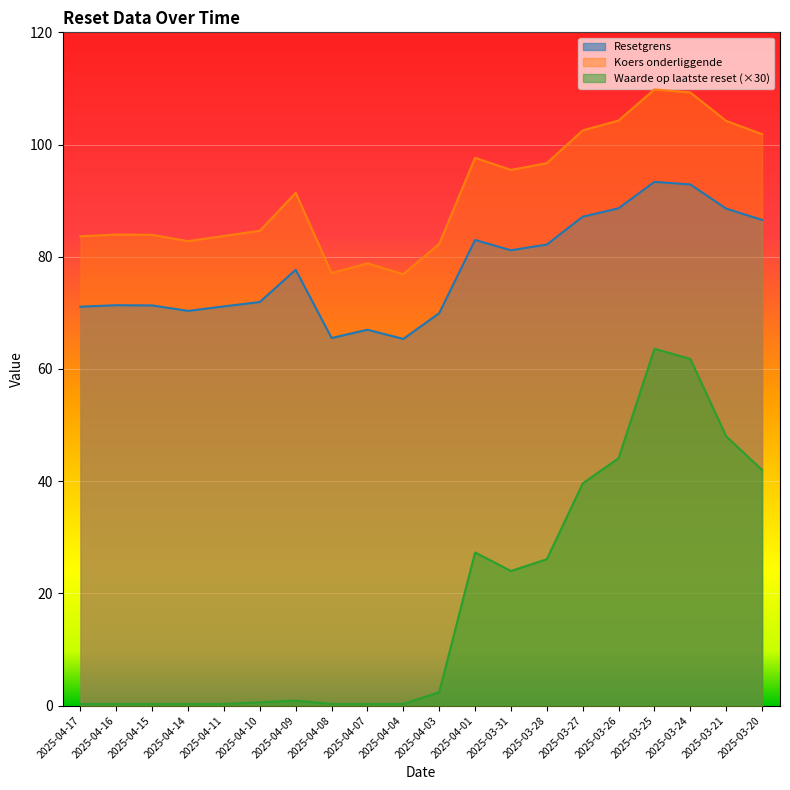

Where is the first local maximum for Resetgrens?

2025-04-16